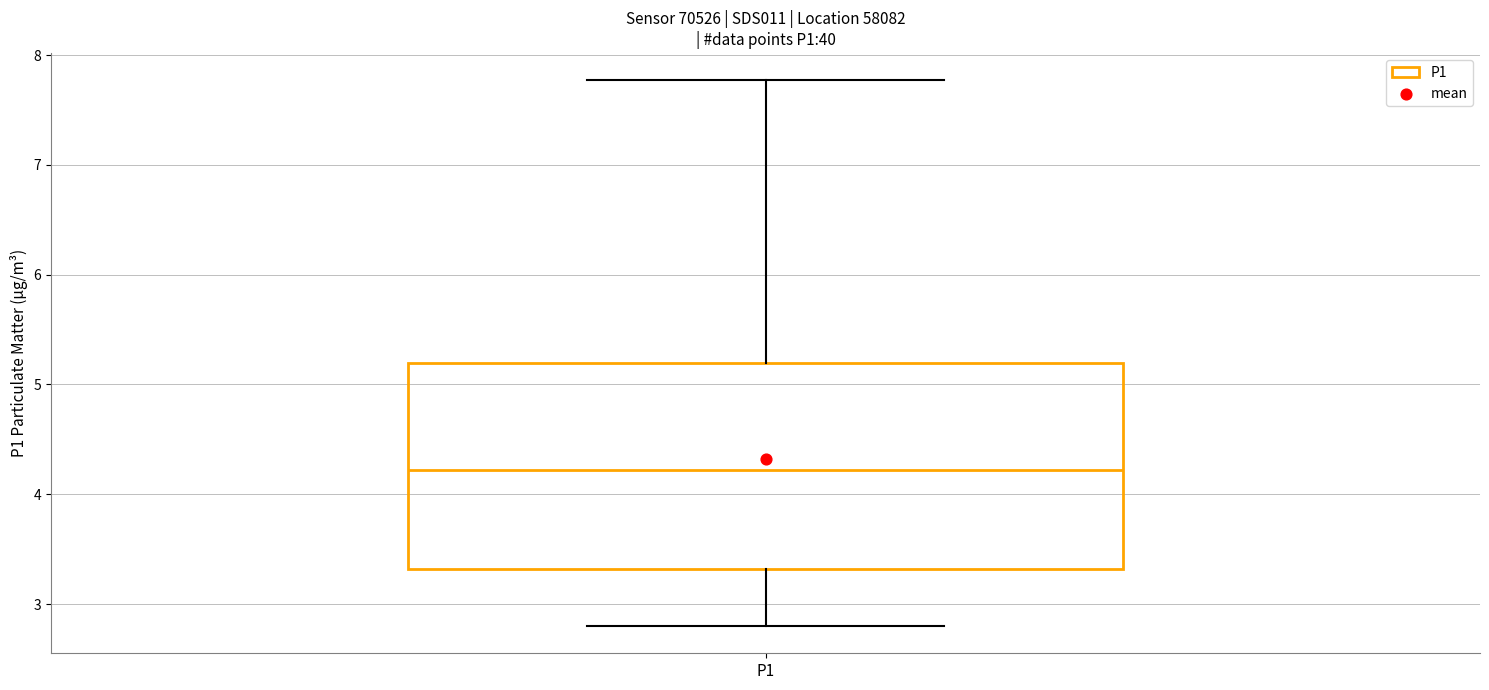

Transcribe this box plot: give where the median line is, the range the box spans, and where the two whiskers end, as read against the y-axis. The values are not printed on the chart, so give them approximately, as read against the axis.

median 4.2, box 3.3 to 5.2, whiskers 2.8 to 7.8